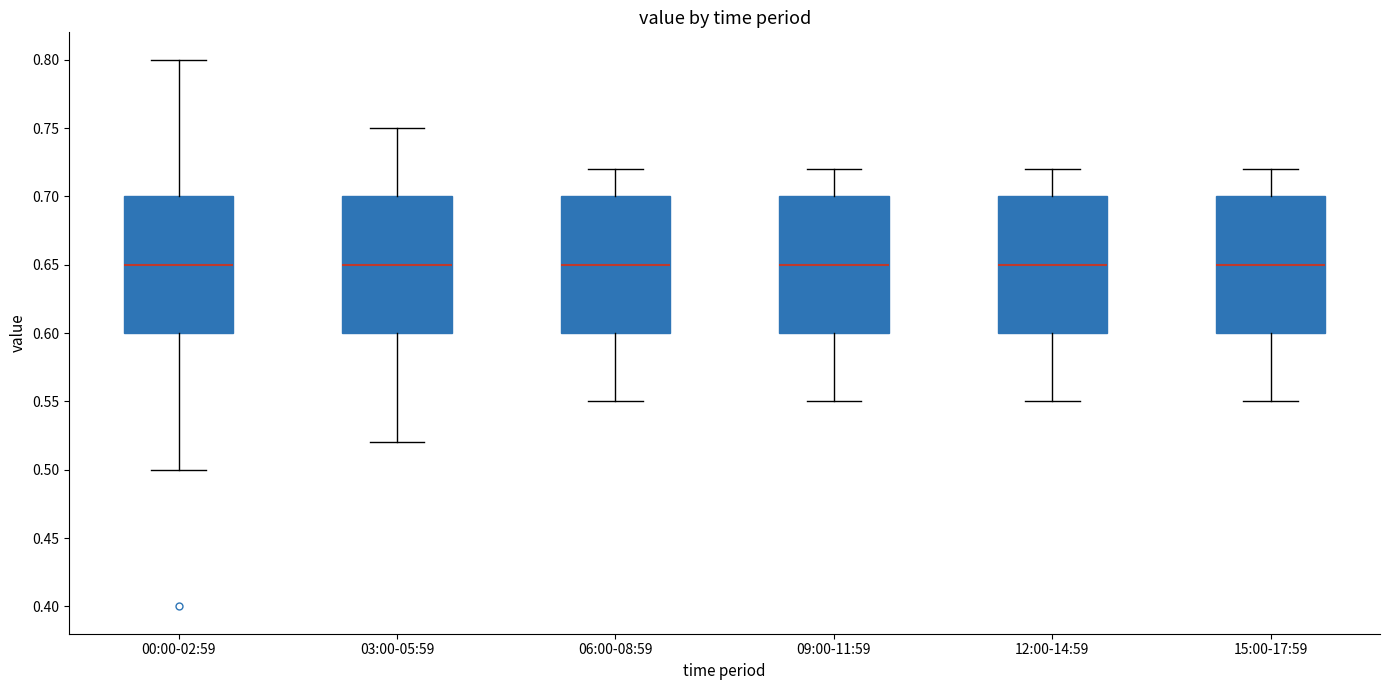

Reading left to right, read every box against the y-axis: the position of its median line, the range the box covers, and the ends of its whiskers. The values are not printed on the chart, so give them approximately, as read against the axis.

00:00-02:59: median 0.65, box 0.60 to 0.70, whiskers 0.50 to 0.80
03:00-05:59: median 0.65, box 0.60 to 0.70, whiskers 0.52 to 0.75
06:00-08:59: median 0.65, box 0.60 to 0.70, whiskers 0.55 to 0.72
09:00-11:59: median 0.65, box 0.60 to 0.70, whiskers 0.55 to 0.72
12:00-14:59: median 0.65, box 0.60 to 0.70, whiskers 0.55 to 0.72
15:00-17:59: median 0.65, box 0.60 to 0.70, whiskers 0.55 to 0.72